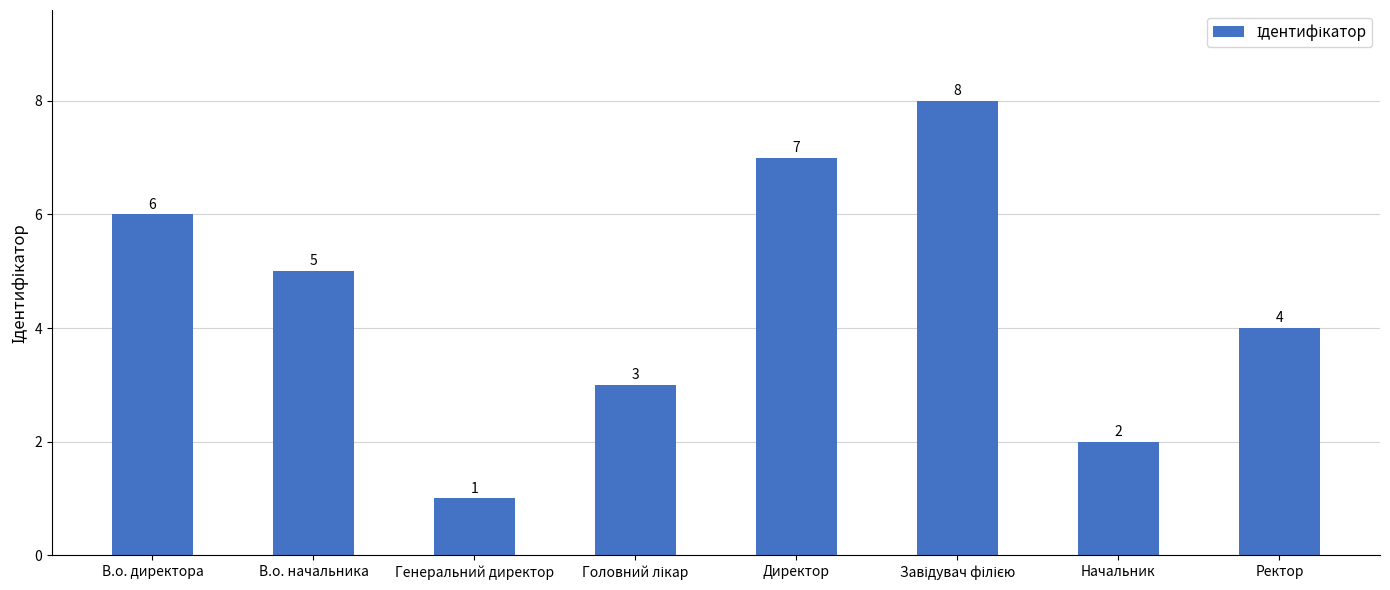

The value at Ректор is 1. True or false?

False